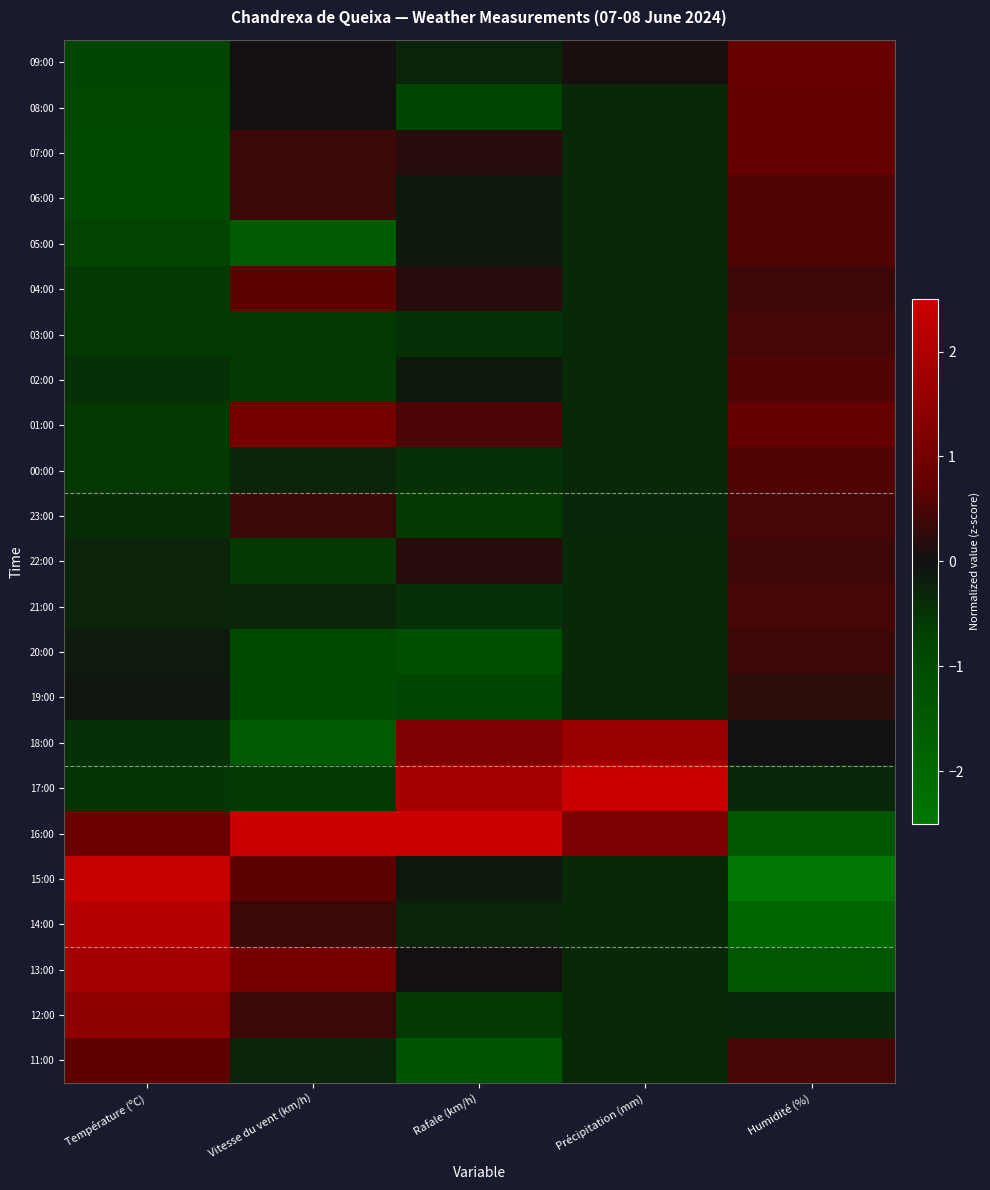

Reading left to right, what are all the values shown in this chart?

09:00: Température (ºC)=-0.8	Vitesse du vent (km/h)=0.0	Rafale (km/h)=-0.3	Précipitation (mm)=0.1	Humidité (%)=0.8
08:00: Température (ºC)=-0.9	Vitesse du vent (km/h)=0.0	Rafale (km/h)=-0.8	Précipitation (mm)=-0.4	Humidité (%)=0.7
07:00: Température (ºC)=-0.9	Vitesse du vent (km/h)=0.4	Rafale (km/h)=0.2	Précipitation (mm)=-0.4	Humidité (%)=0.7
06:00: Température (ºC)=-0.9	Vitesse du vent (km/h)=0.4	Rafale (km/h)=-0.1	Précipitation (mm)=-0.4	Humidité (%)=0.6
05:00: Température (ºC)=-0.8	Vitesse du vent (km/h)=-1.6	Rafale (km/h)=-0.1	Précipitation (mm)=-0.4	Humidité (%)=0.6
04:00: Température (ºC)=-0.6	Vitesse du vent (km/h)=0.7	Rafale (km/h)=0.2	Précipitation (mm)=-0.4	Humidité (%)=0.4
03:00: Température (ºC)=-0.6	Vitesse du vent (km/h)=-0.6	Rafale (km/h)=-0.5	Précipitation (mm)=-0.4	Humidité (%)=0.5
02:00: Température (ºC)=-0.5	Vitesse du vent (km/h)=-0.6	Rafale (km/h)=-0.1	Précipitation (mm)=-0.4	Humidité (%)=0.6
01:00: Température (ºC)=-0.6	Vitesse du vent (km/h)=1.0	Rafale (km/h)=0.5	Précipitation (mm)=-0.4	Humidité (%)=0.7
00:00: Température (ºC)=-0.6	Vitesse du vent (km/h)=-0.3	Rafale (km/h)=-0.5	Précipitation (mm)=-0.4	Humidité (%)=0.6
23:00: Température (ºC)=-0.4	Vitesse du vent (km/h)=0.4	Rafale (km/h)=-0.6	Précipitation (mm)=-0.3	Humidité (%)=0.5
22:00: Température (ºC)=-0.3	Vitesse du vent (km/h)=-0.6	Rafale (km/h)=0.2	Précipitation (mm)=-0.4	Humidité (%)=0.4
21:00: Température (ºC)=-0.3	Vitesse du vent (km/h)=-0.3	Rafale (km/h)=-0.5	Précipitation (mm)=-0.4	Humidité (%)=0.5
20:00: Température (ºC)=-0.1	Vitesse du vent (km/h)=-0.9	Rafale (km/h)=-1.1	Précipitation (mm)=-0.4	Humidité (%)=0.4
19:00: Température (ºC)=-0.1	Vitesse du vent (km/h)=-0.9	Rafale (km/h)=-0.8	Précipitation (mm)=-0.4	Humidité (%)=0.2
18:00: Température (ºC)=-0.5	Vitesse du vent (km/h)=-1.6	Rafale (km/h)=1.2	Précipitation (mm)=1.6	Humidité (%)=-0.0
17:00: Température (ºC)=-0.5	Vitesse du vent (km/h)=-0.6	Rafale (km/h)=1.8	Précipitation (mm)=4.1	Humidité (%)=-0.3
16:00: Température (ºC)=0.8	Vitesse du vent (km/h)=3.3	Rafale (km/h)=3.5	Précipitation (mm)=1.1	Humidité (%)=-1.5
15:00: Température (ºC)=2.4	Vitesse du vent (km/h)=0.7	Rafale (km/h)=-0.1	Précipitation (mm)=-0.4	Humidité (%)=-3.2
14:00: Température (ºC)=2.1	Vitesse du vent (km/h)=0.4	Rafale (km/h)=-0.3	Précipitation (mm)=-0.4	Humidité (%)=-1.9
13:00: Température (ºC)=1.8	Vitesse du vent (km/h)=1.0	Rafale (km/h)=0.0	Précipitation (mm)=-0.4	Humidité (%)=-1.4
12:00: Température (ºC)=1.4	Vitesse du vent (km/h)=0.4	Rafale (km/h)=-0.6	Précipitation (mm)=-0.4	Humidité (%)=-0.3
11:00: Température (ºC)=0.7	Vitesse du vent (km/h)=-0.3	Rafale (km/h)=-1.3	Précipitation (mm)=-0.4	Humidité (%)=0.5